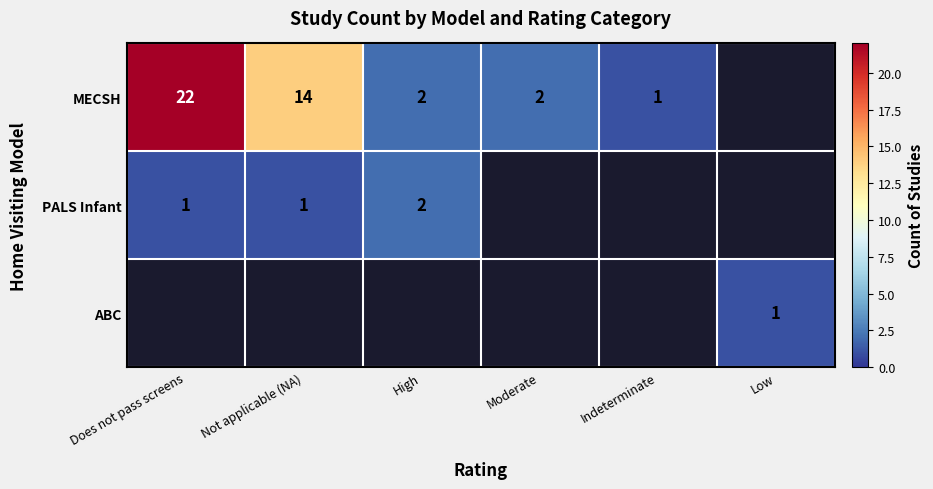

True or false: PALS Infant has a value of 1 at Does not pass screens.

True